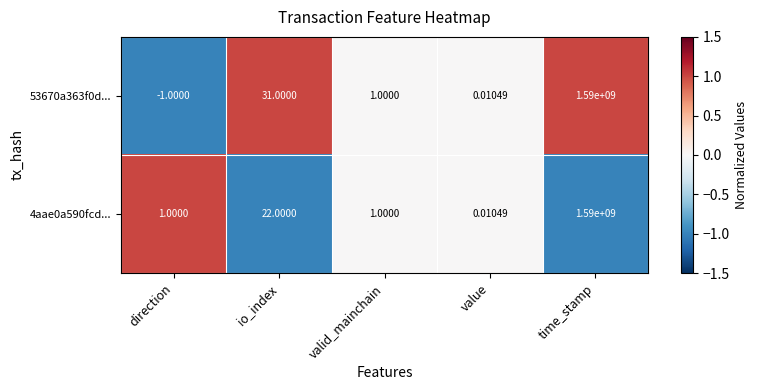

Is the value of 53670a363f0d... at io_index greater than the value of 4aae0a590fcd... at value?

Yes